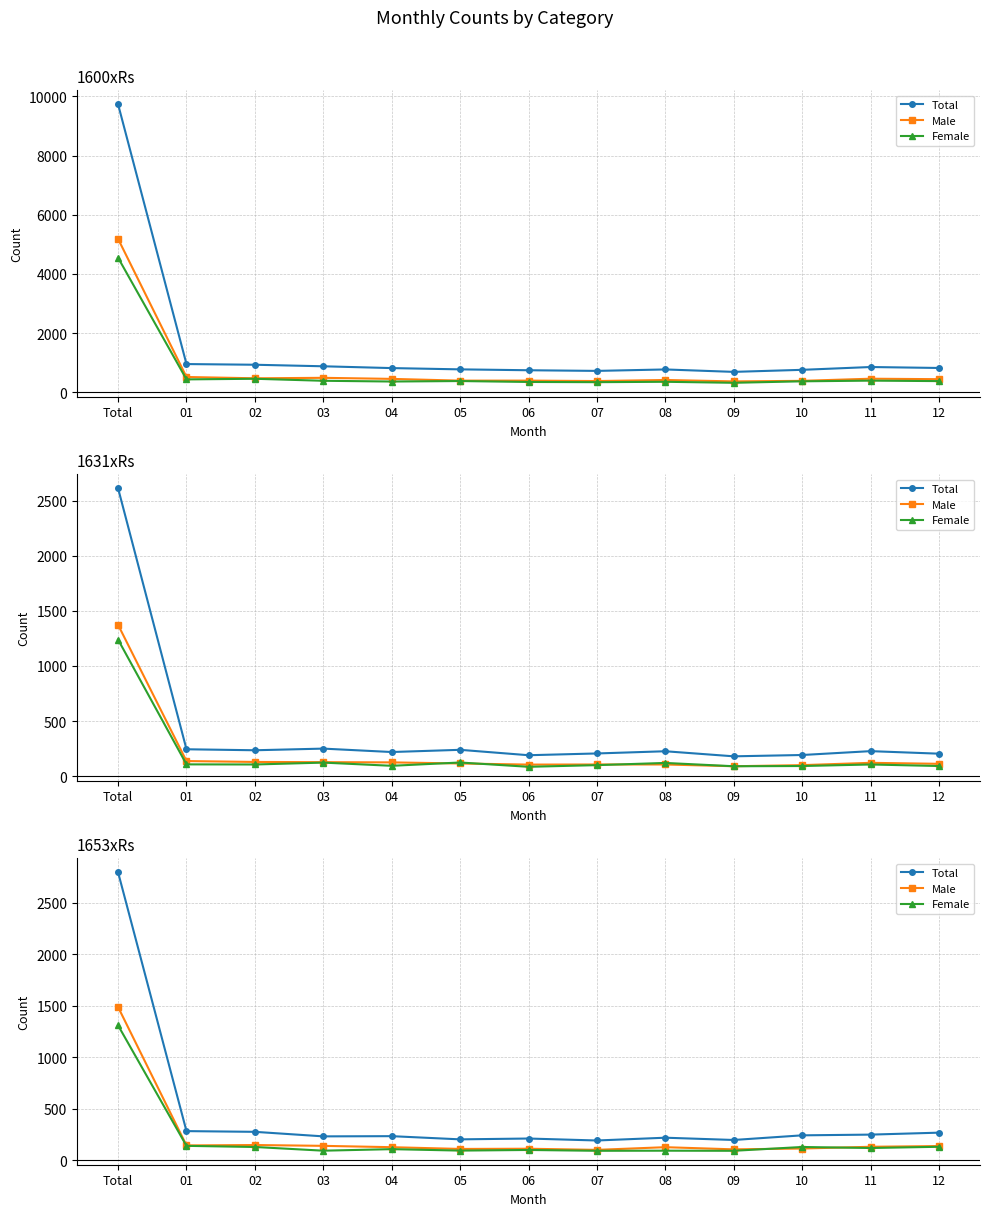

What is the difference between the maximum and minimum values in the Male series?

1386